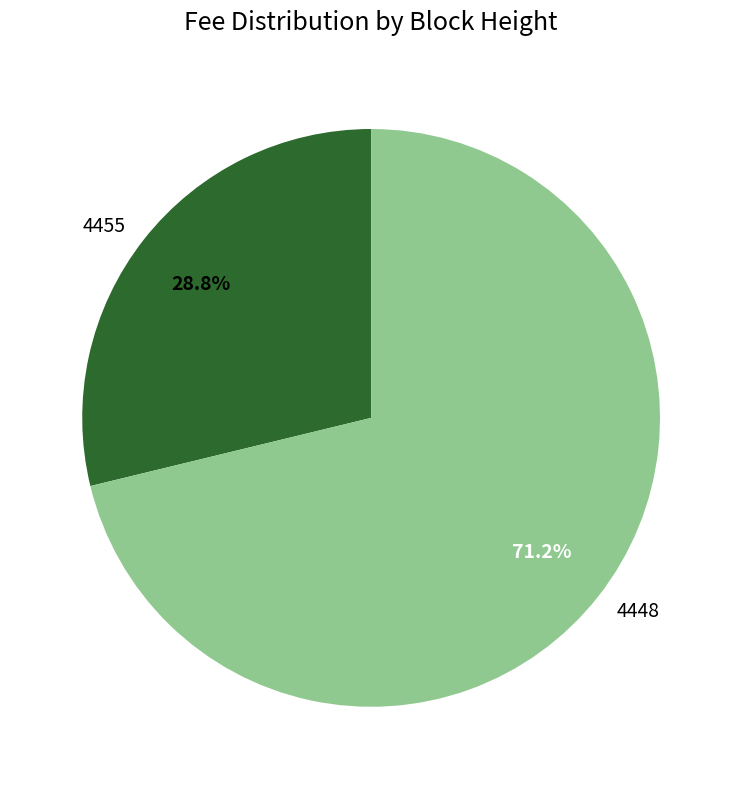

To the nearest percent, what percentage of the pie is 4448?

71%